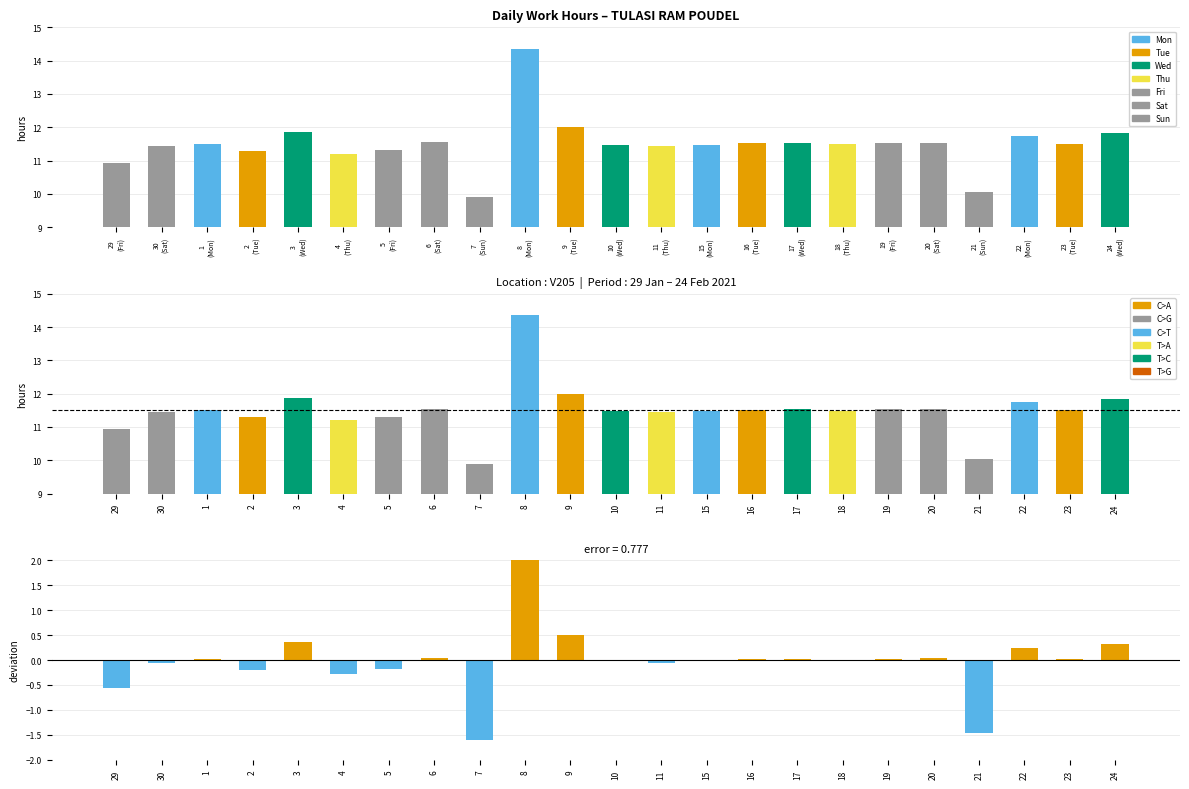

At which label does Low (hours worked) first exceed 11?

30
(Sat)